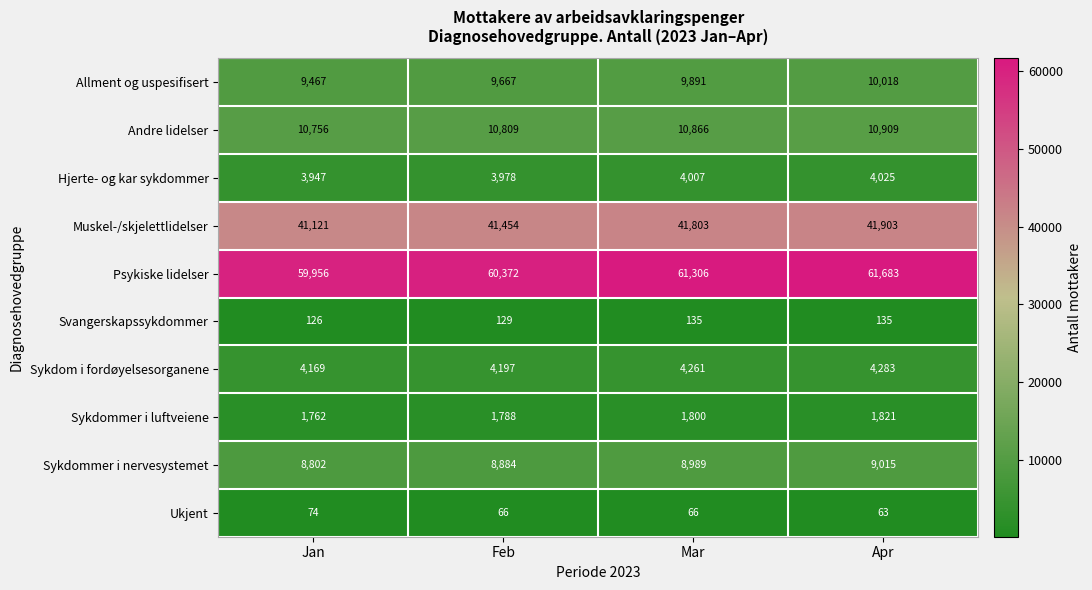

What is the difference between the Hjerte- og kar sykdommer values at Feb and Apr?

47